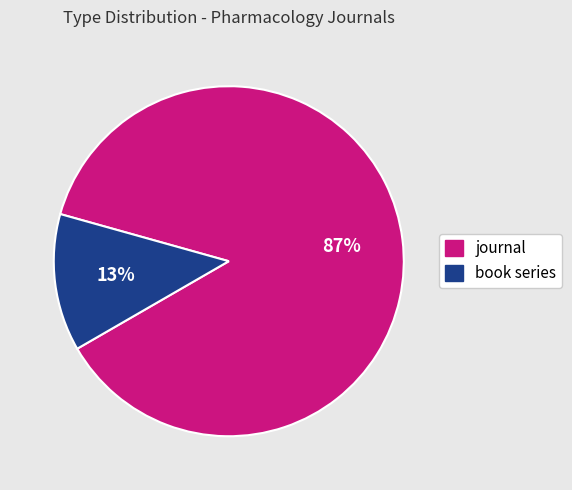

How many slices are in this pie chart?

2